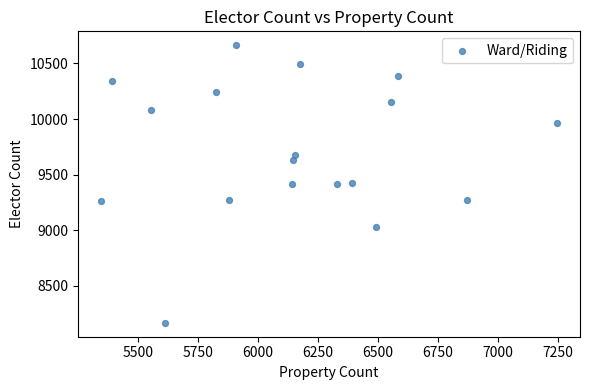

What is the range of Y values (max minus min)?

2494